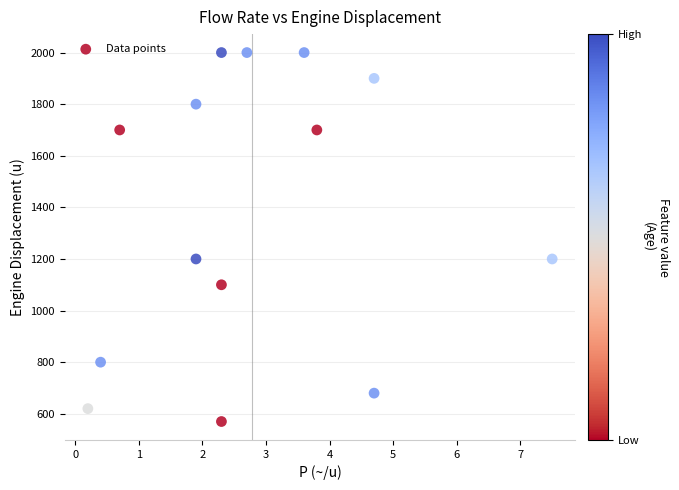

What is the range of Y values (max minus min)?

1430